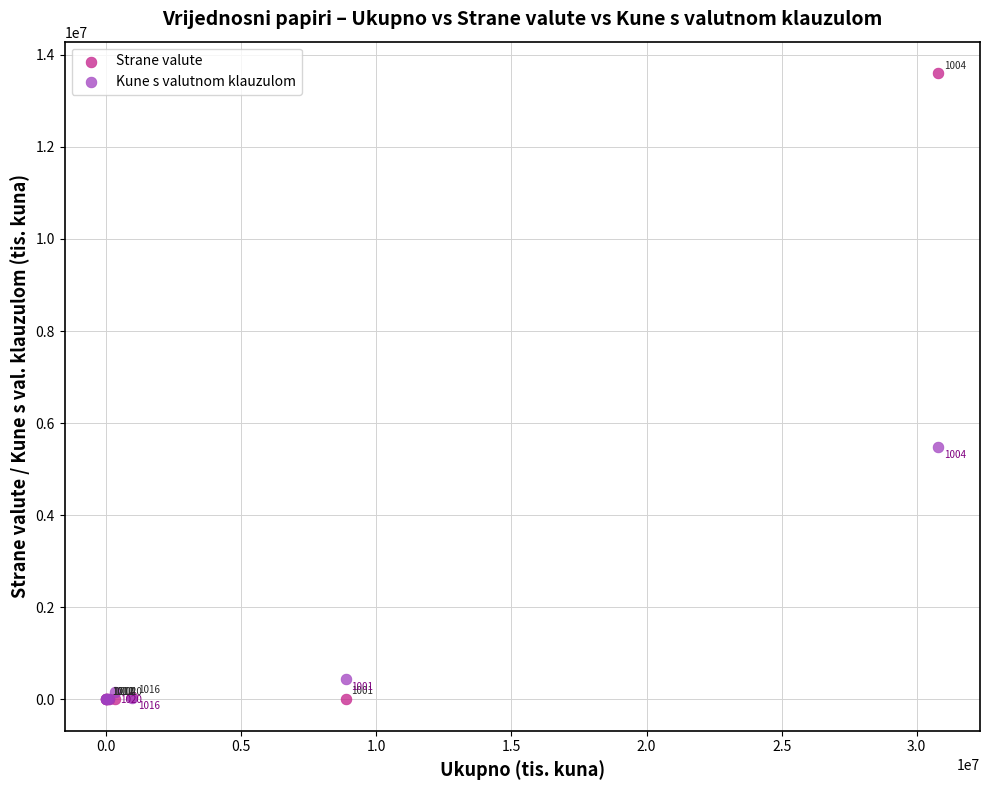

What are all the series names shown in the legend?

Strane valute, Kune s valutnom klauzulom